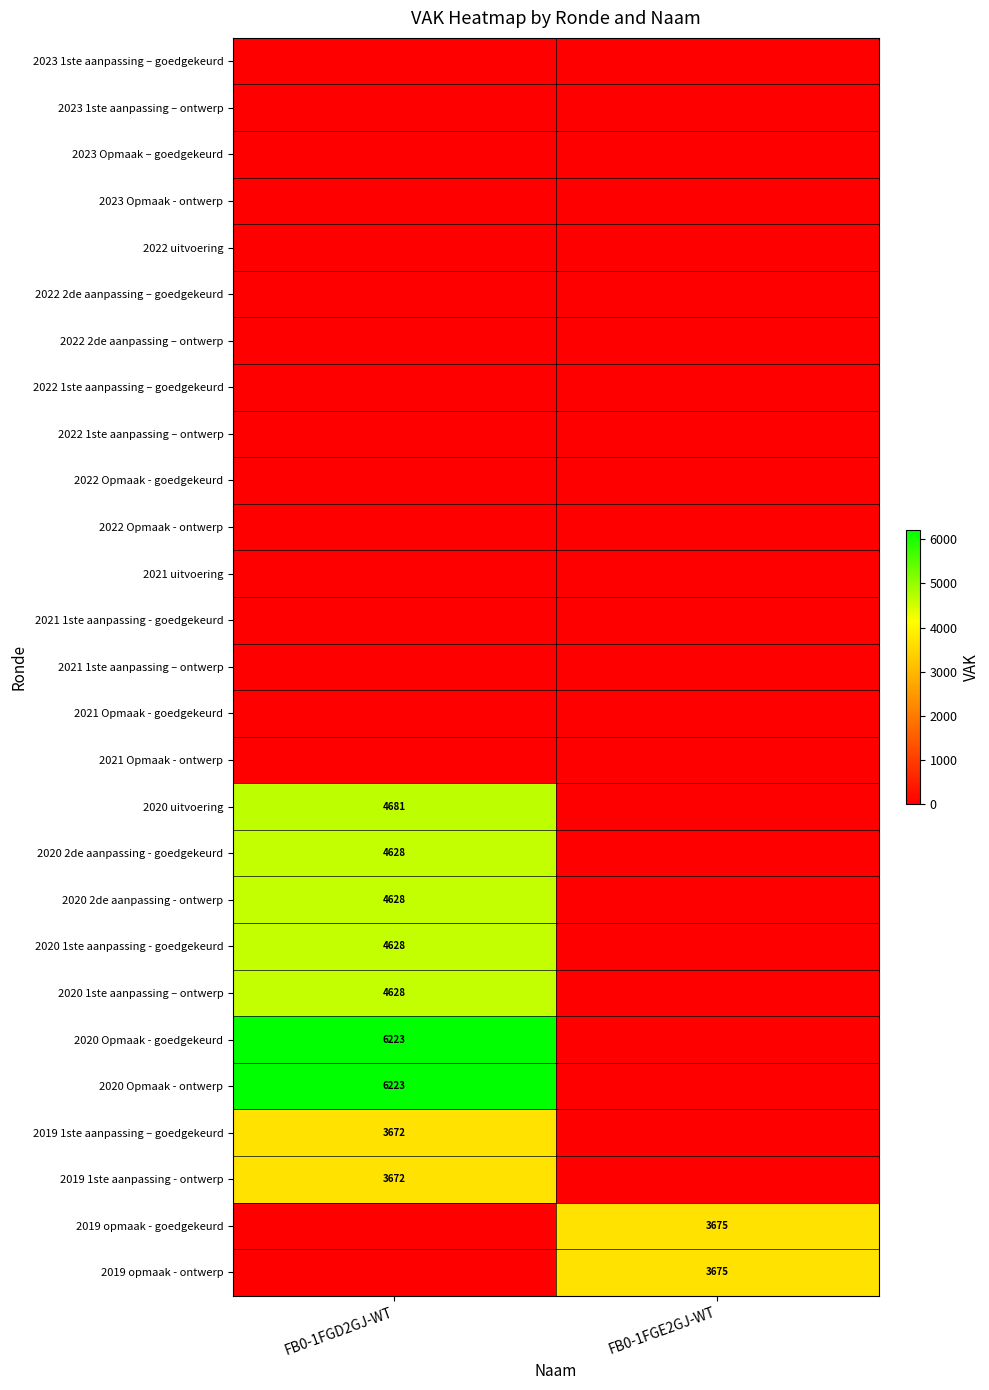

Is it true that 2020 2de aanpassing - ontwerp equals 6392 at FB0-1FGD2GJ-WT?

False